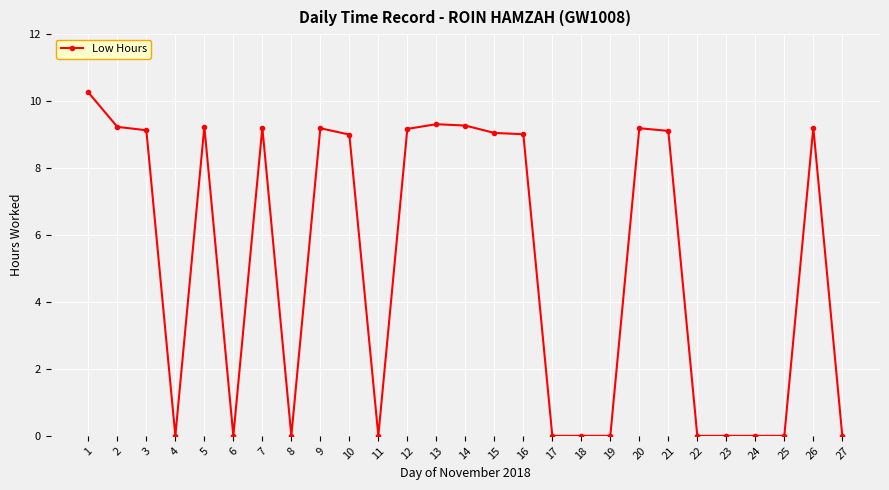

What is the sum of all values?

138.6